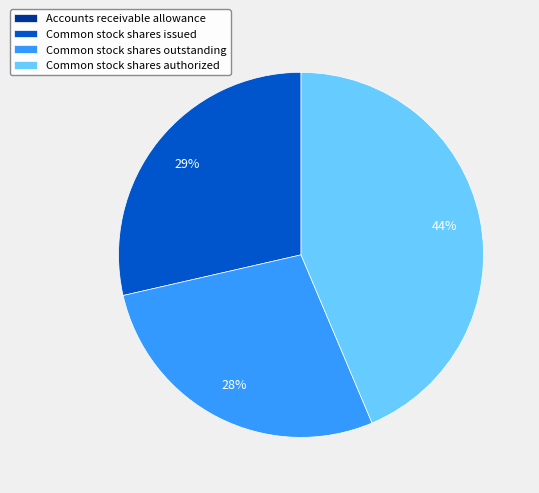

The Common stock shares issued slice represents 38% of the pie. True or false?

False